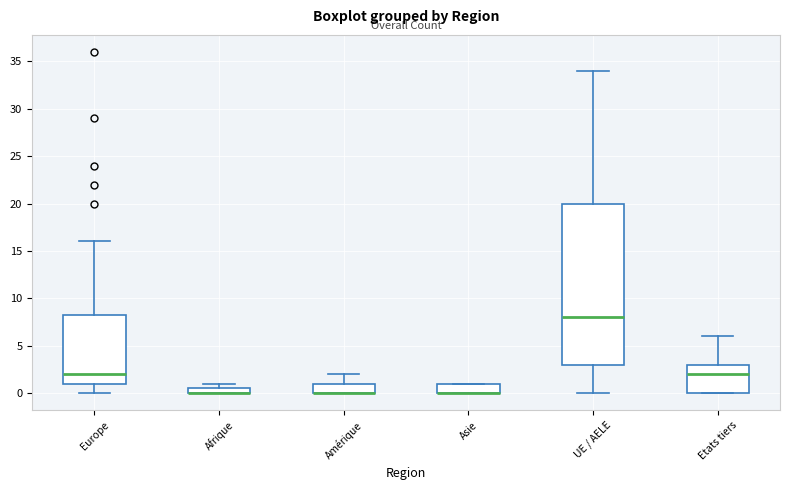

Where is the upper edge of the box for Asie on the y-axis? The values are not printed on the chart, so give them approximately, as read against the axis.

1.0